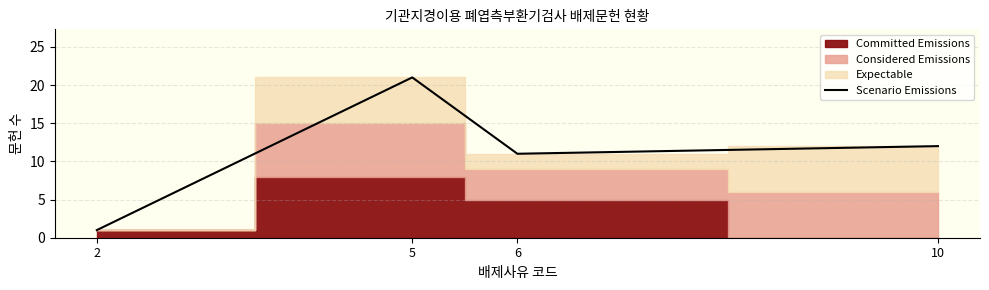

True or false: the data has more than 2 interior local peaks.

False